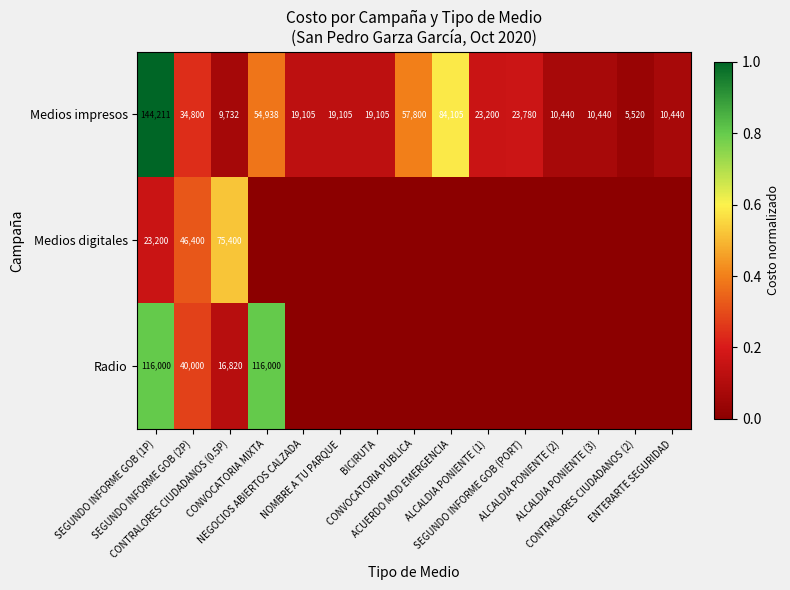

What is the difference between the maximum and minimum values in the Medios impresos series?

138691